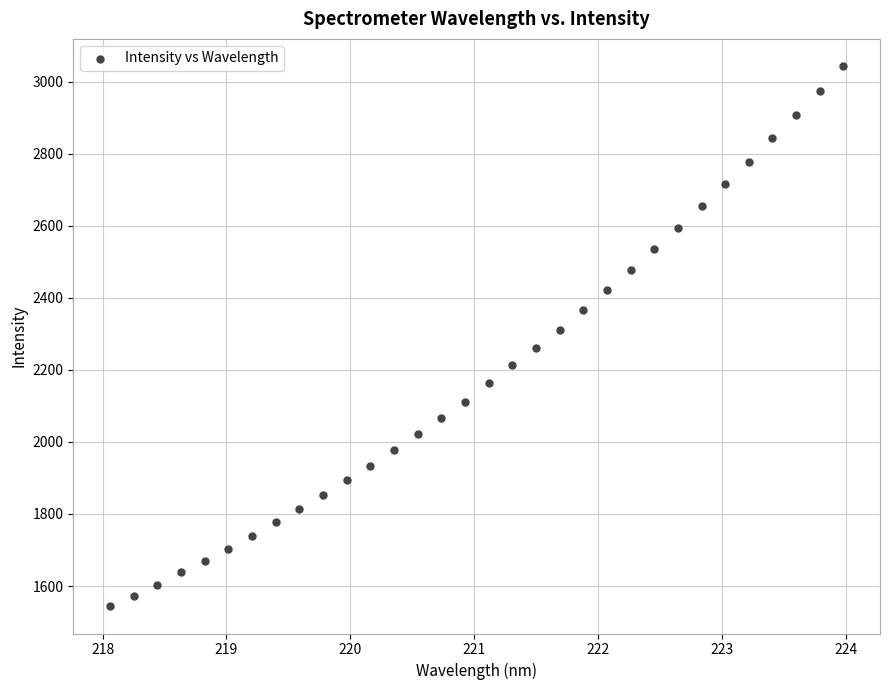

What is the range of Y values (max minus min)?

1500.9